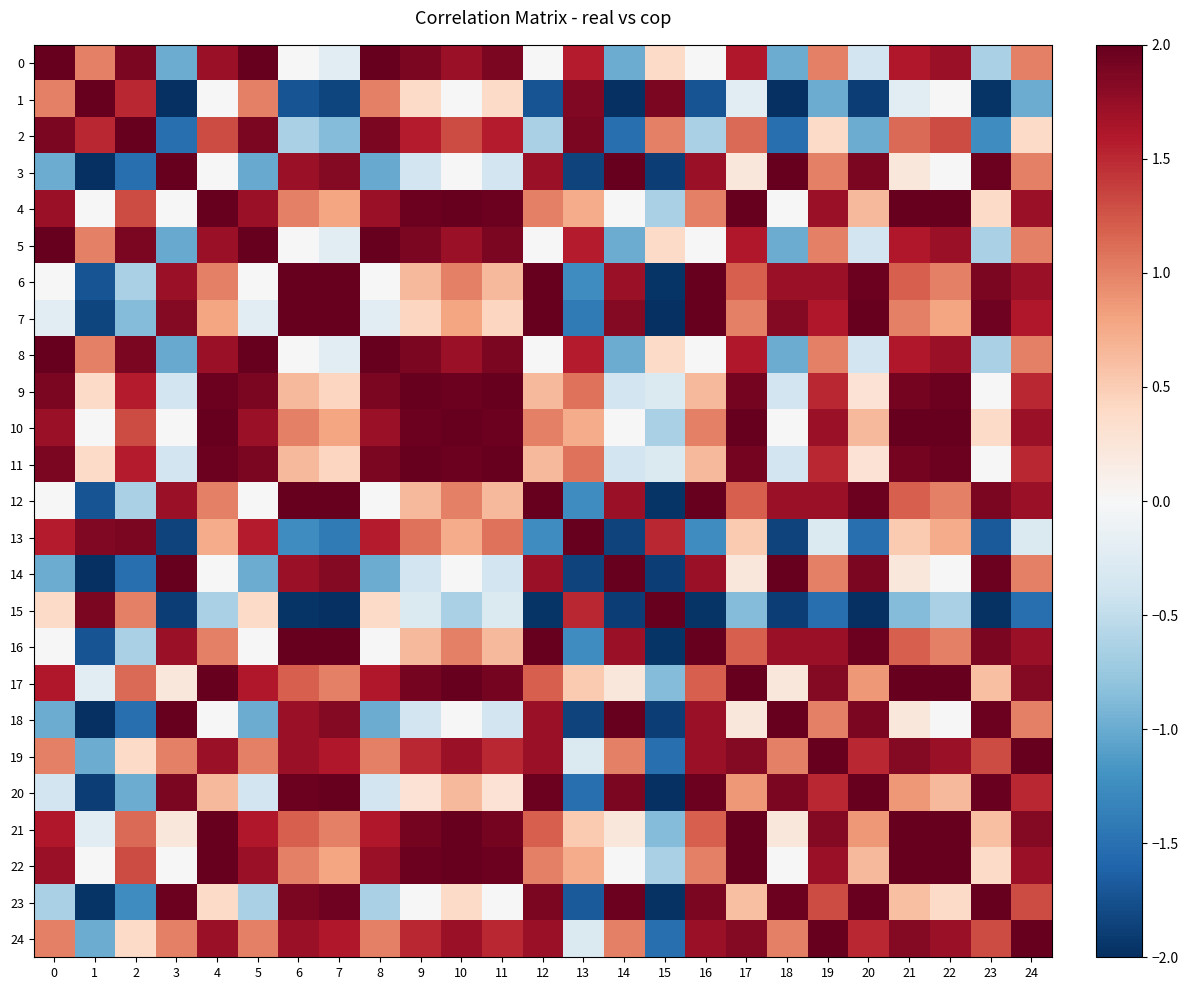

Between 9 and 10, which is larger?

9